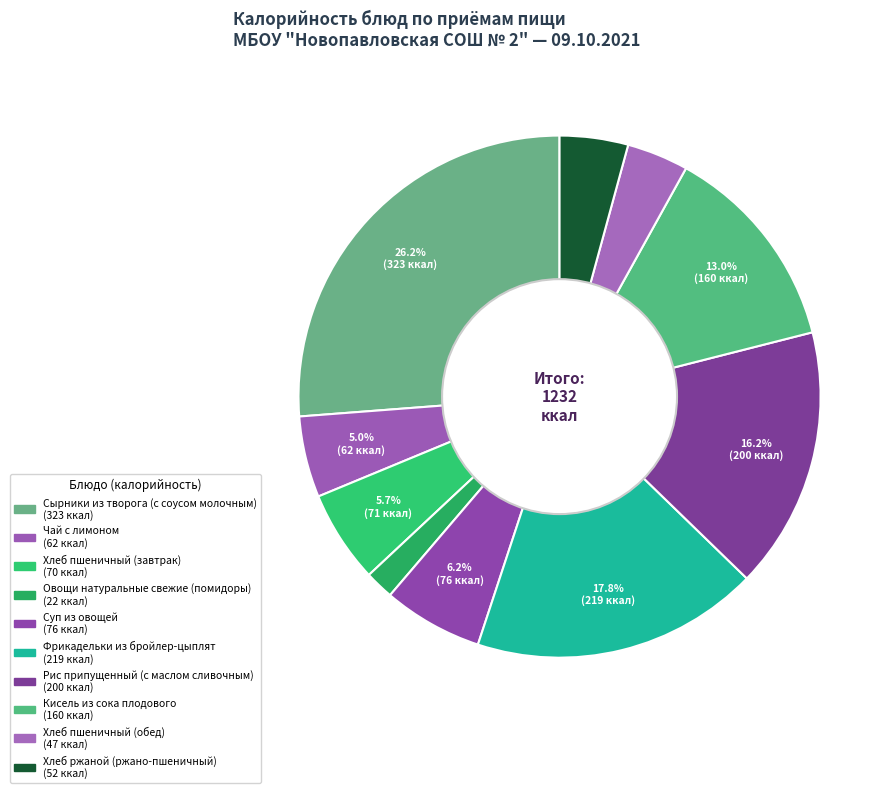

Do Рис припущенный (с маслом сливочным) and Фрикадельки из бройлер-цыплят together represent more than half of the pie?

No